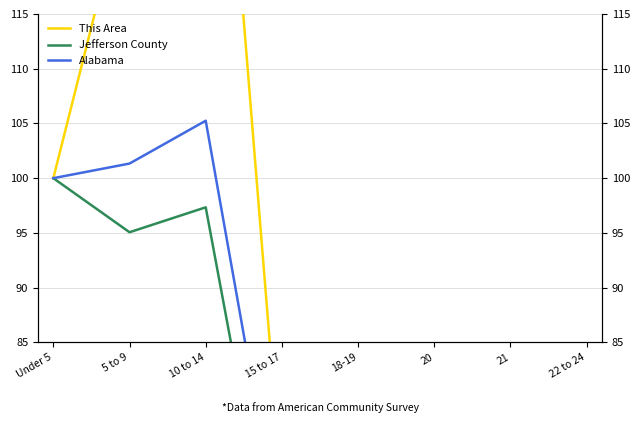

What is the spread (max minus min) of values at 5 to 9?

32.6